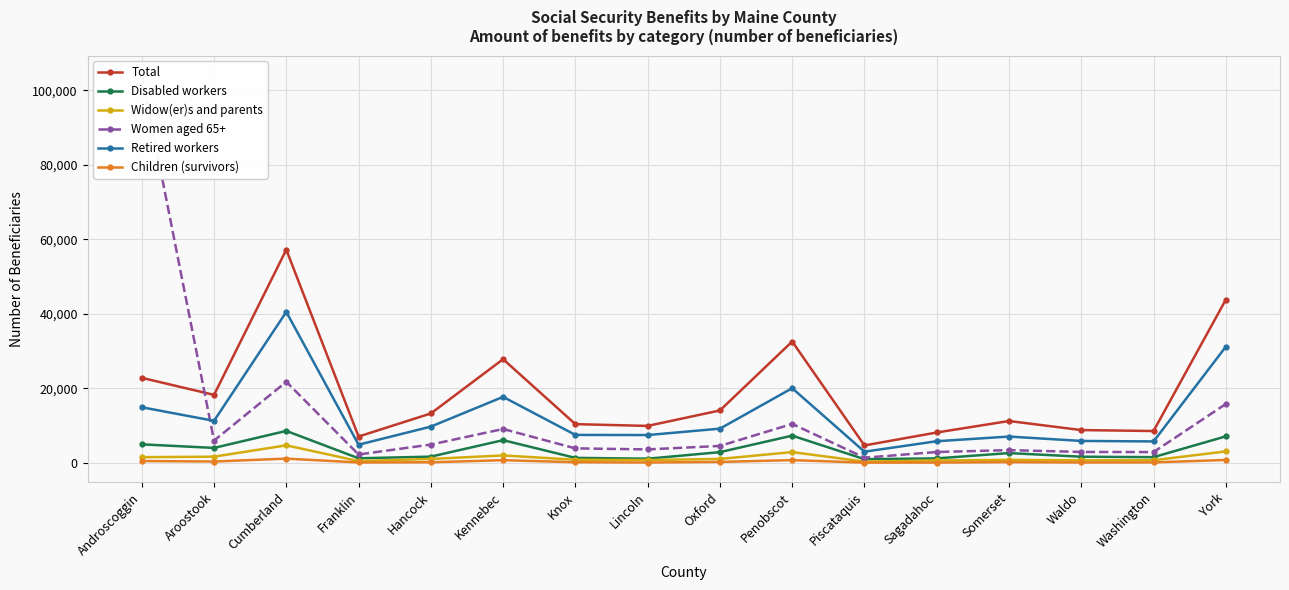

Which series has the widest spread of values?

Women aged 65+